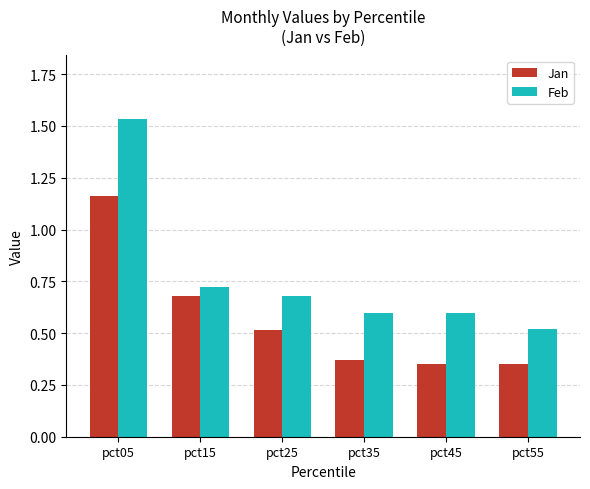

Where is Feb nearest to the value 1?

pct15